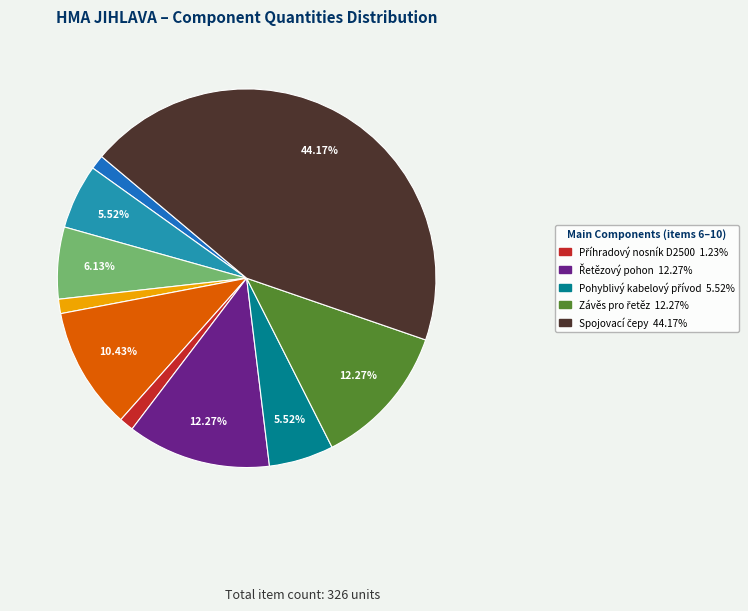

Does any single category account for the majority?

No